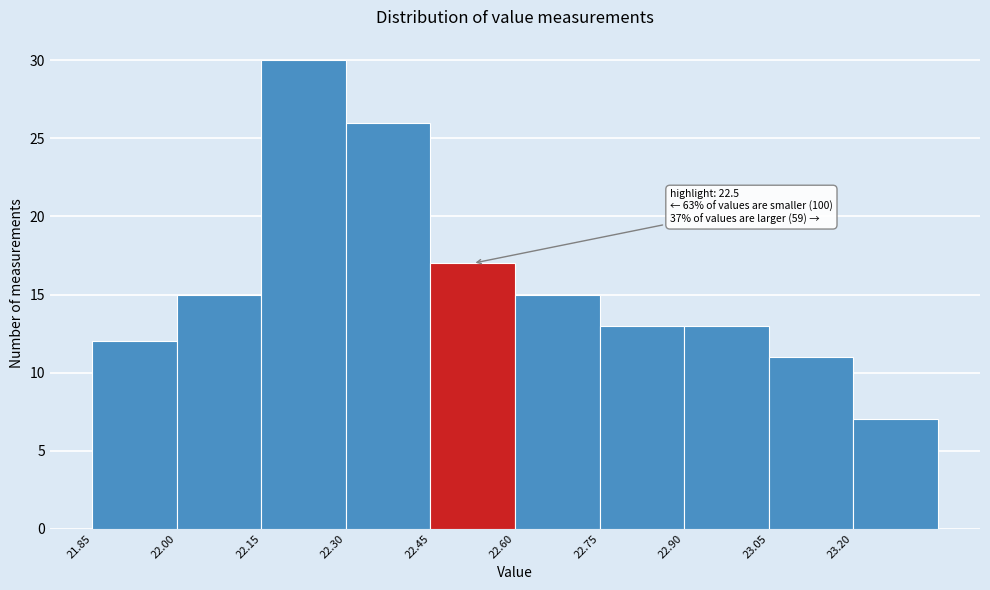

Over which range of the x-axis is the bar tallest?

22.15 to 22.30